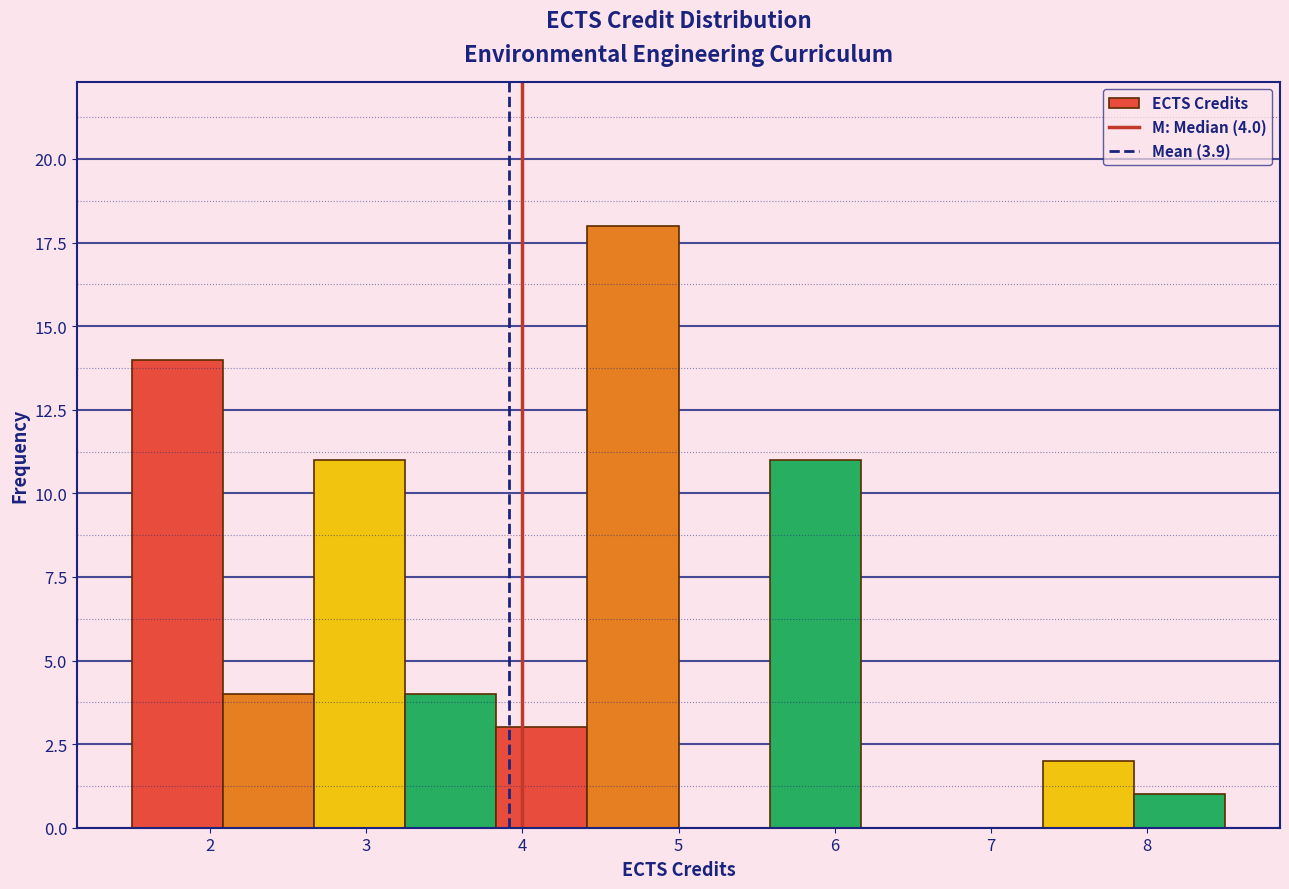

Over which range of the x-axis is the bar tallest?

4.4 to 5.0